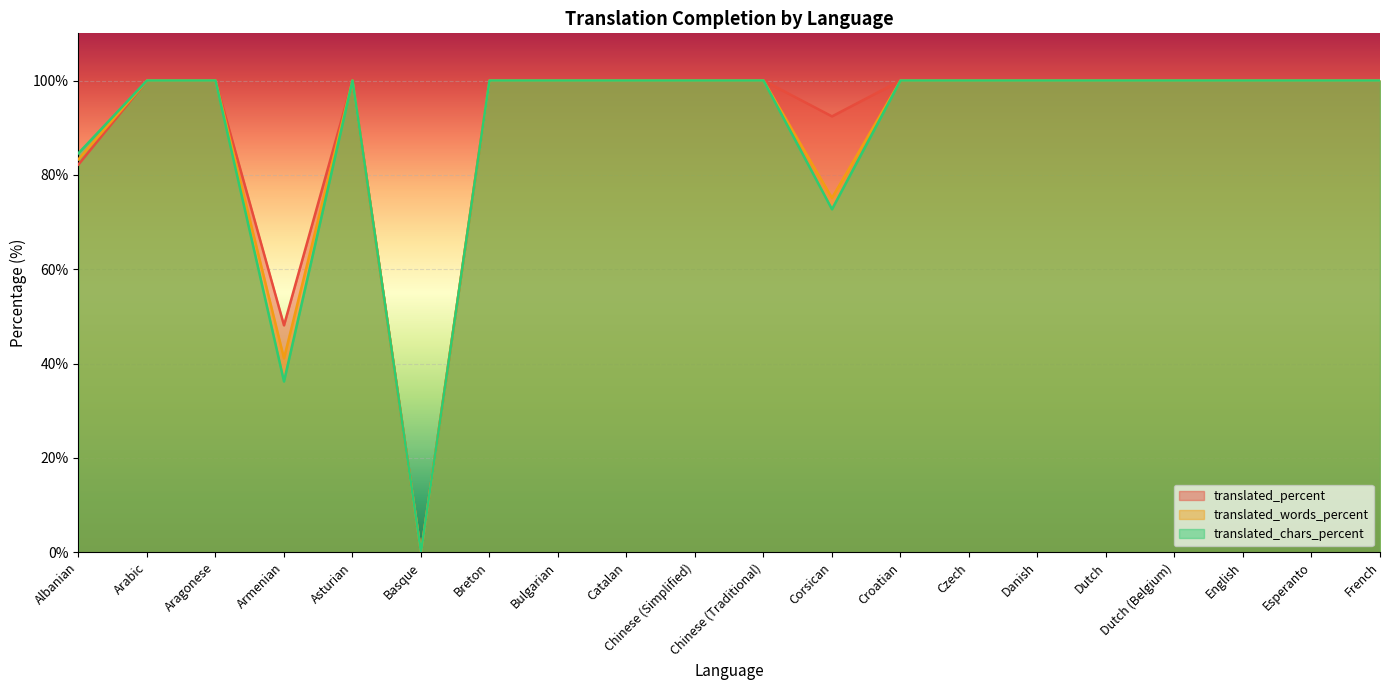

At how many categories does at least one series exceed 48?

19